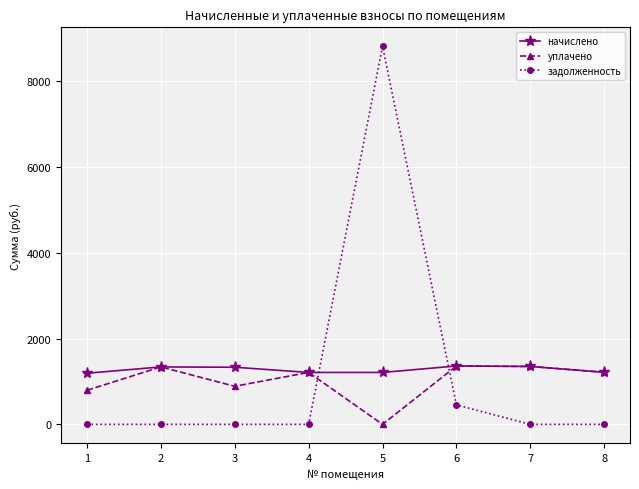

What is the difference between the highest and lowest values at 7?

1349.1